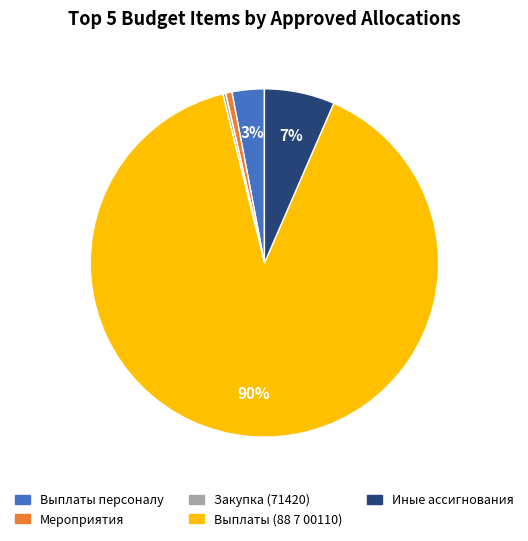

To the nearest percent, what is the average slice percentage?

20%